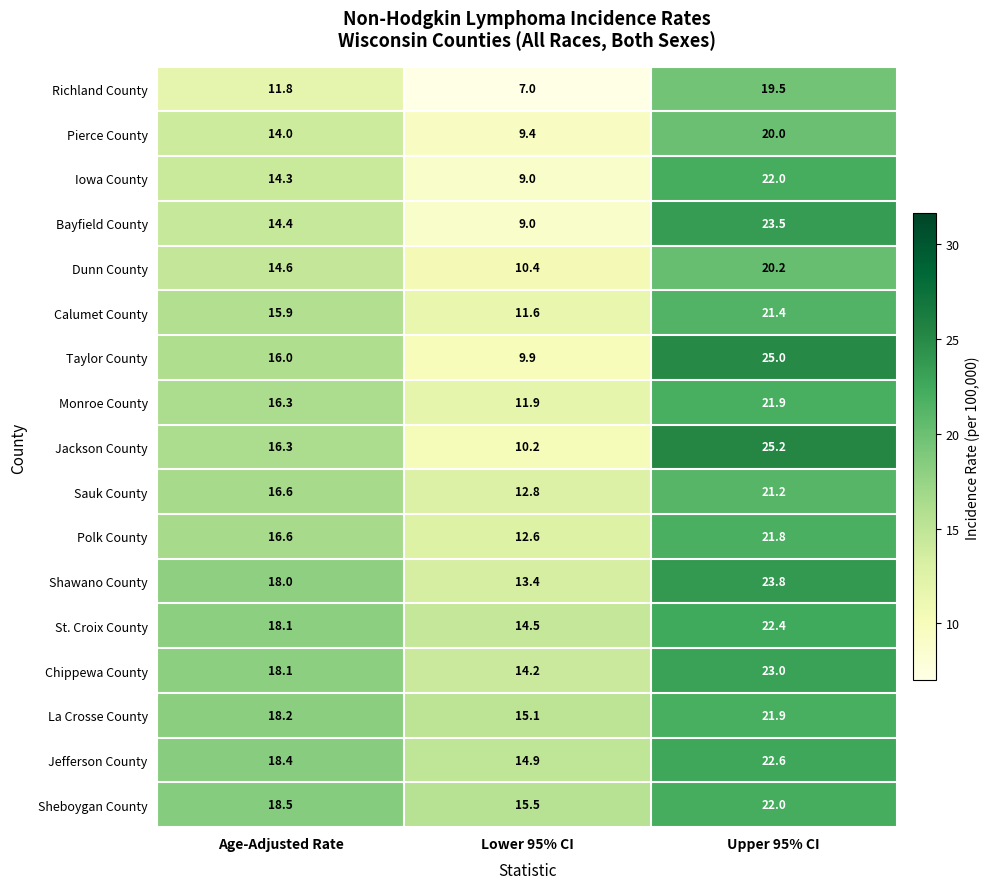

Which category has the highest value across all series?

Upper 95% CI